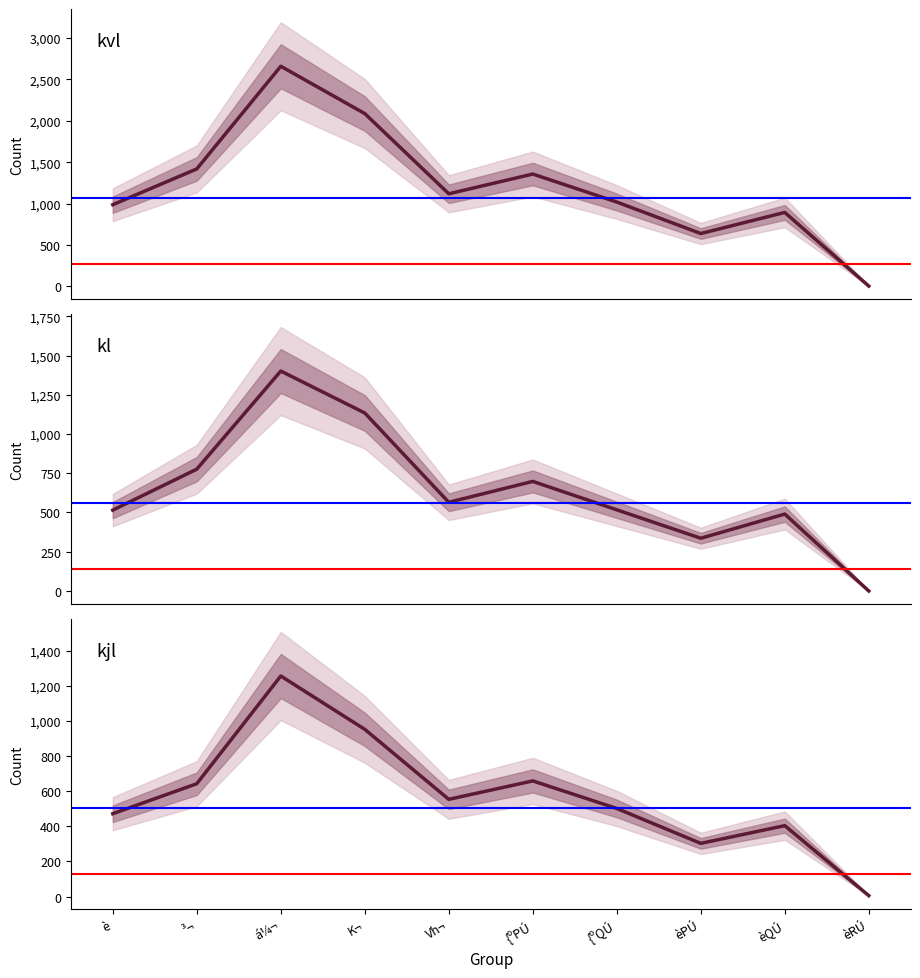

Is this an area chart (filled region under the line)?

No